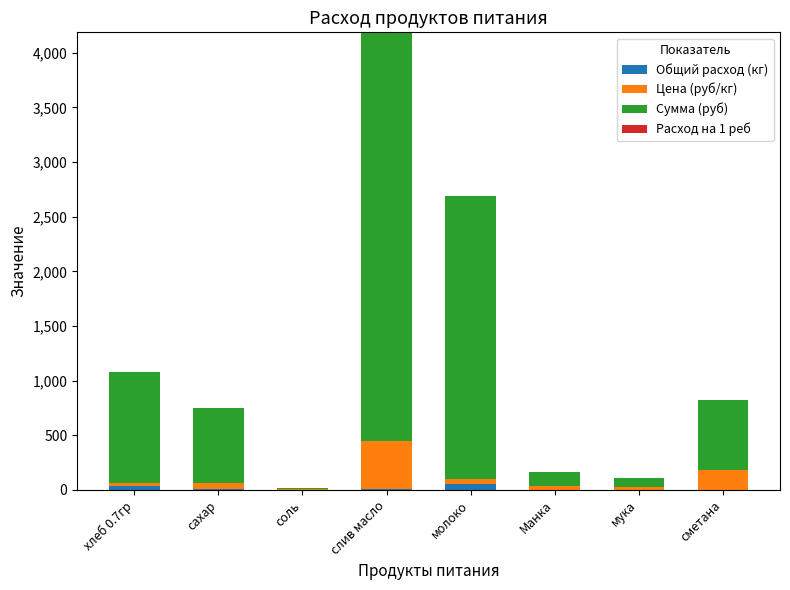

At which category is the sum across all series the highest?

слив масло